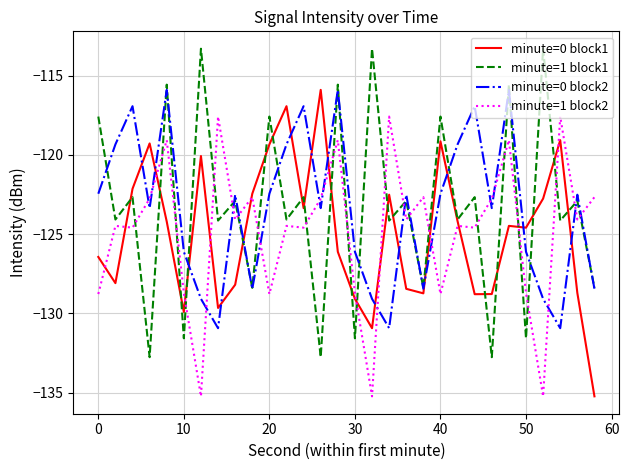

What is the maximum value shown in the chart?

-113.3